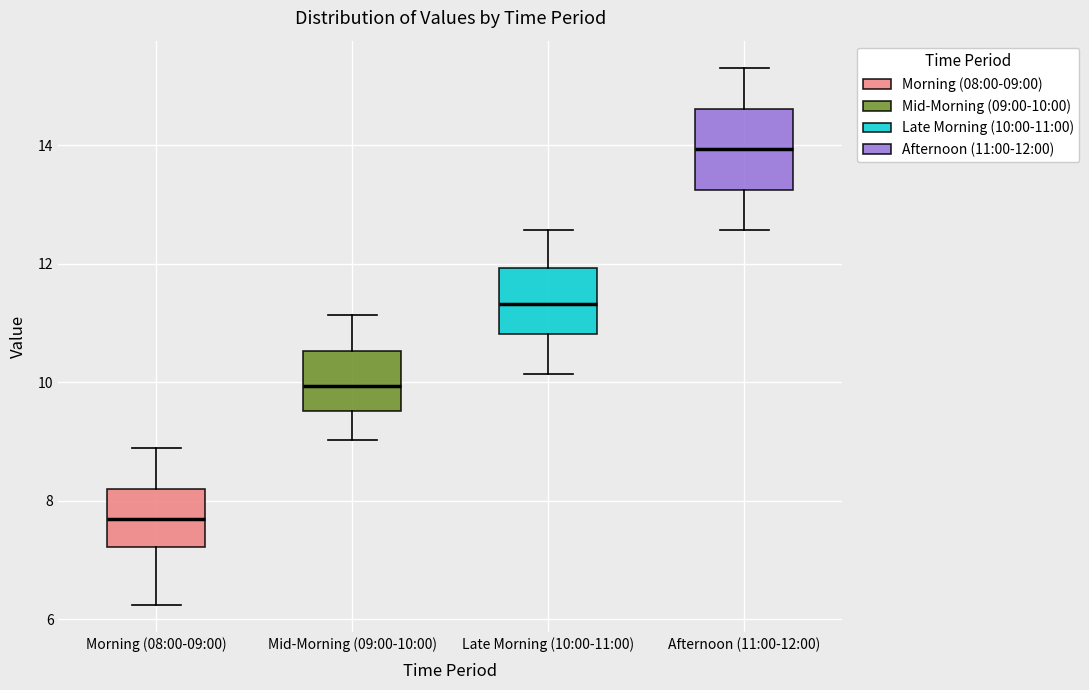

Which box is the tallest, from its lower edge to its upper edge?

Afternoon (11:00-12:00)